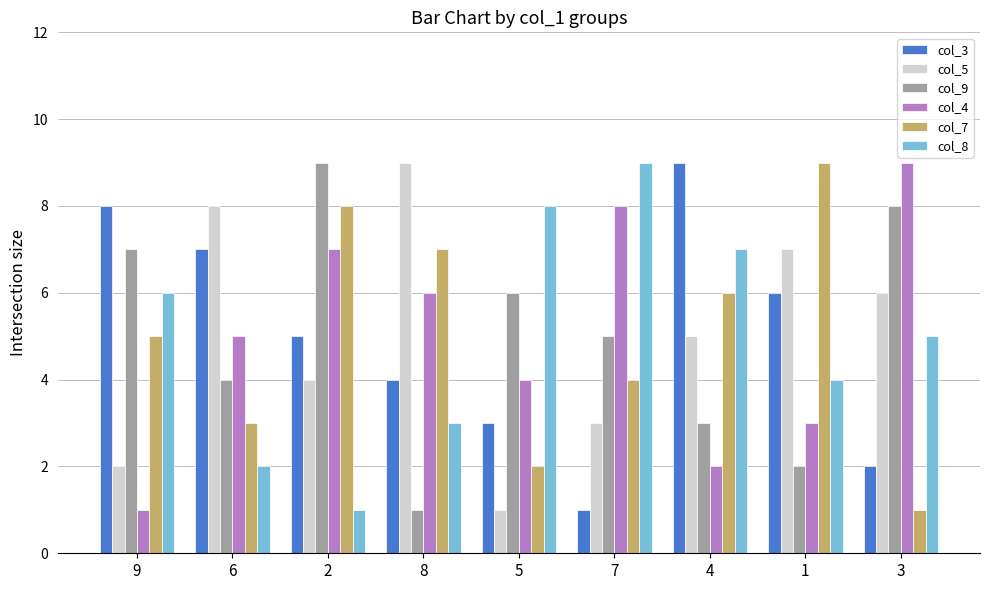

What is the maximum value for col_5?

9